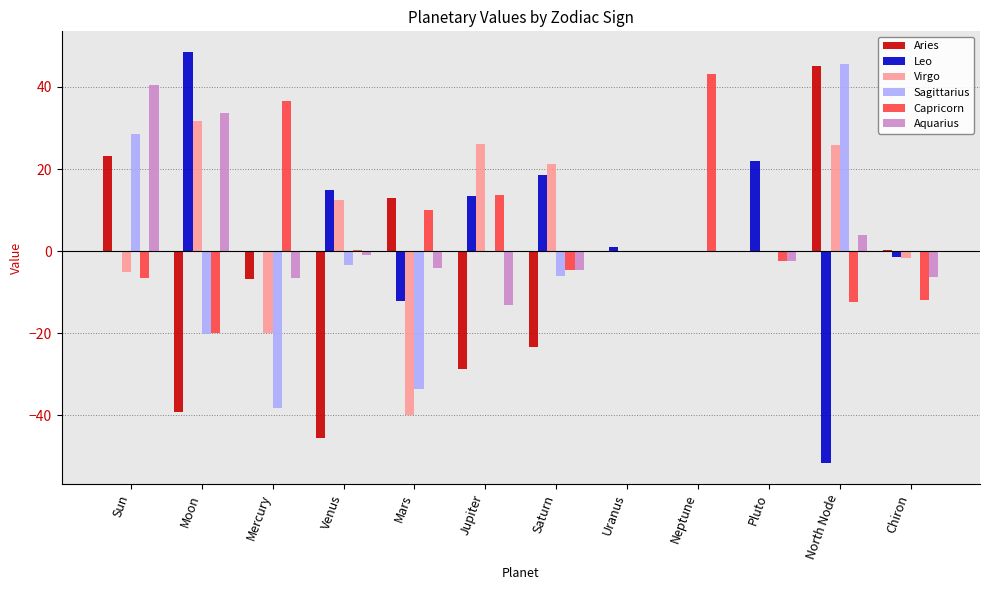

Is it true that Virgo equals -20.0 at Mercury?

True